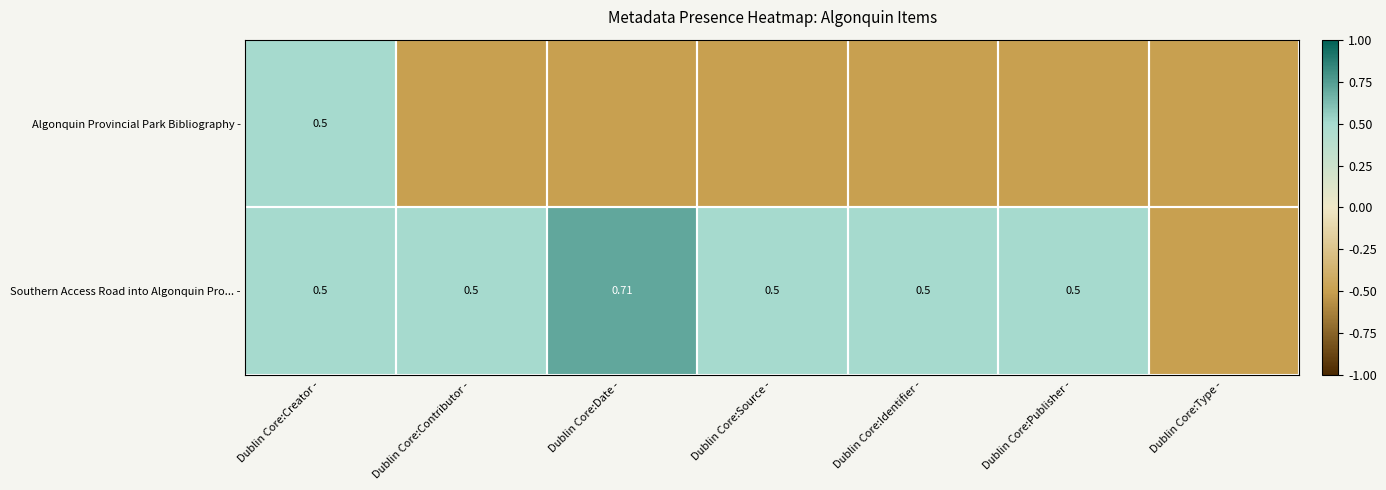

At which category is the sum across all series the highest?

Dublin Core:Creator -